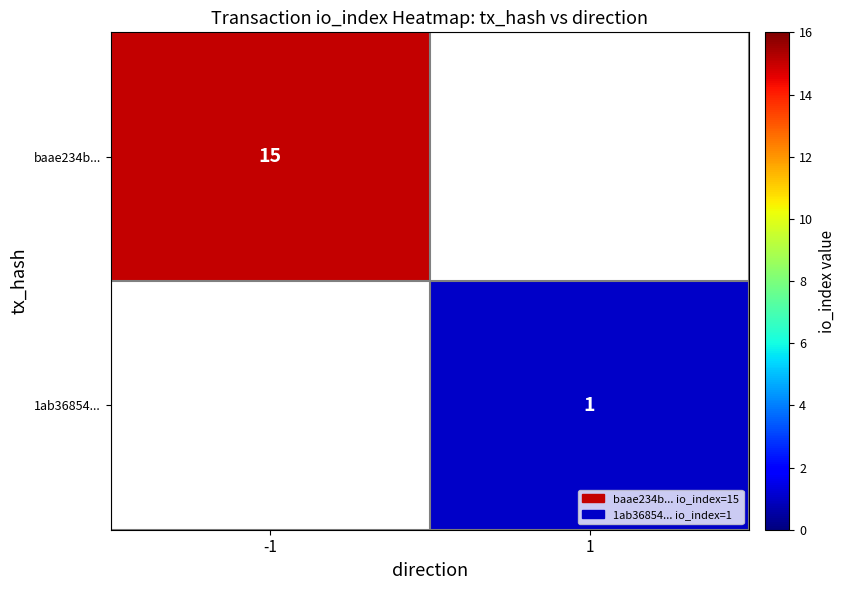

Is it true that baae234b... equals 6 at -1?

False